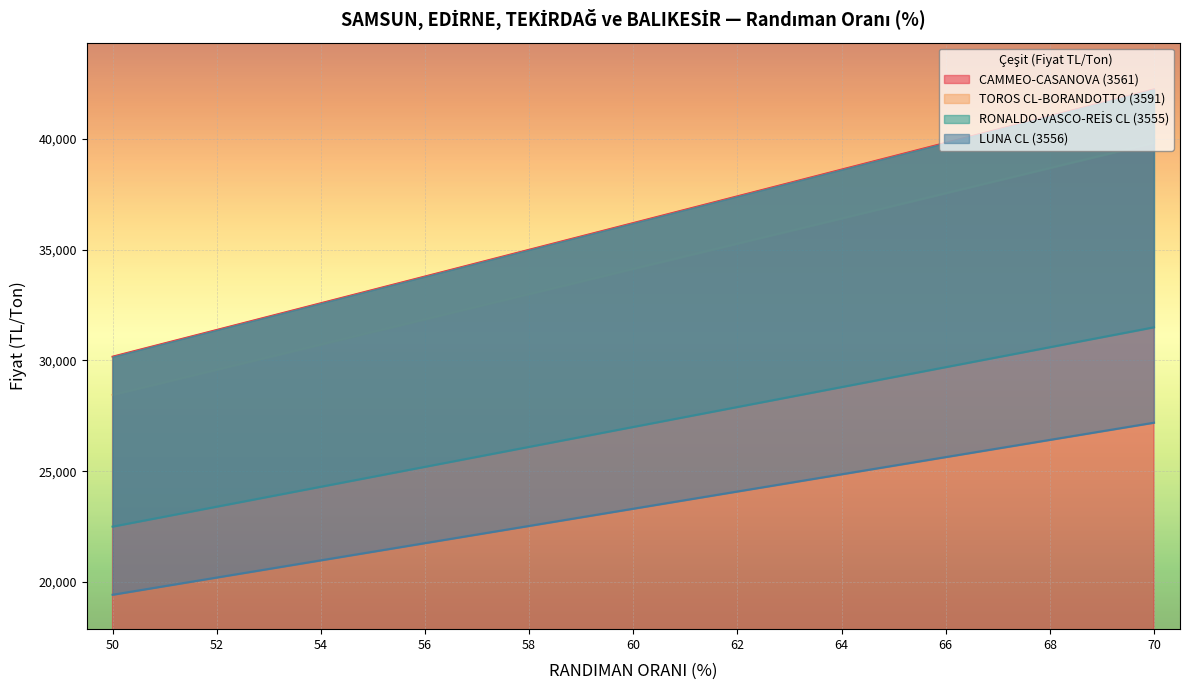

Is it true that CAMMEO-CASANOVA (3561) equals 14385.9 at 56?

False